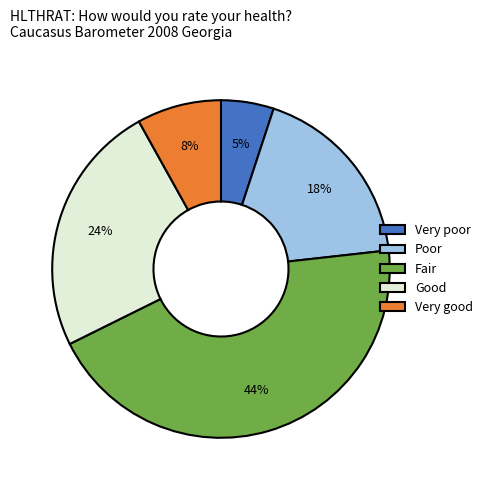

How many segments does this pie chart have?

5